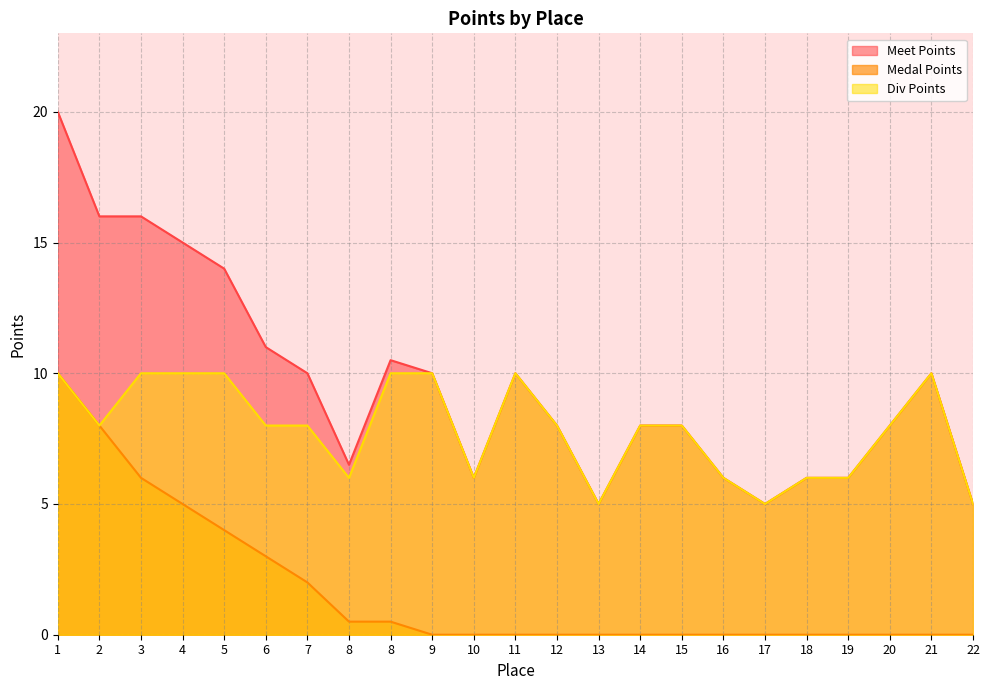

Count the number of categories in the chart.

23